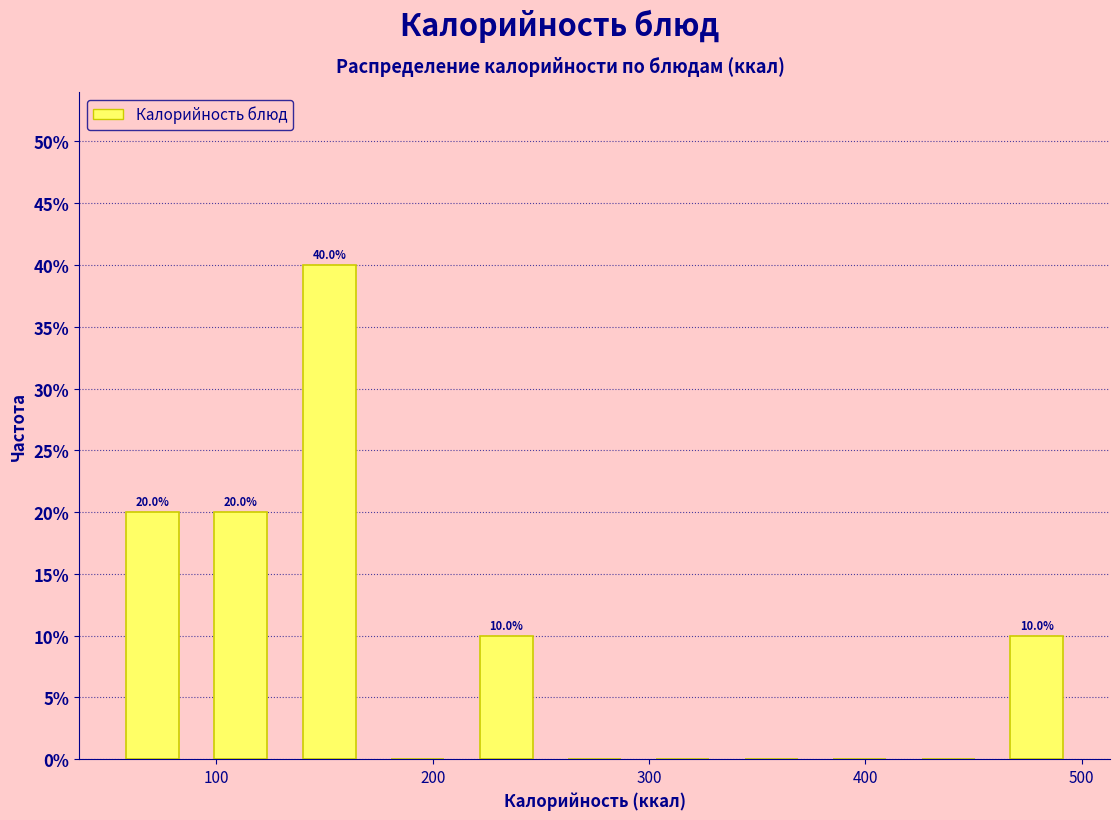

Which range on the x-axis has the tallest bar?

130 to 170